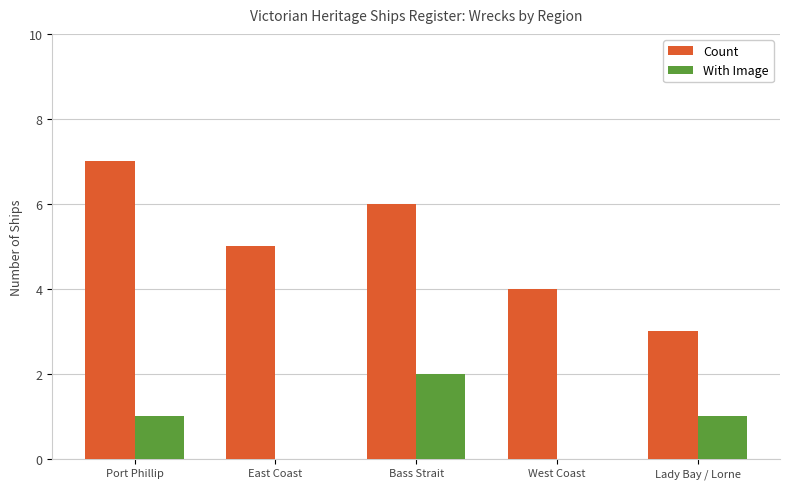

Is it true that Count equals 6 at Bass Strait?

True